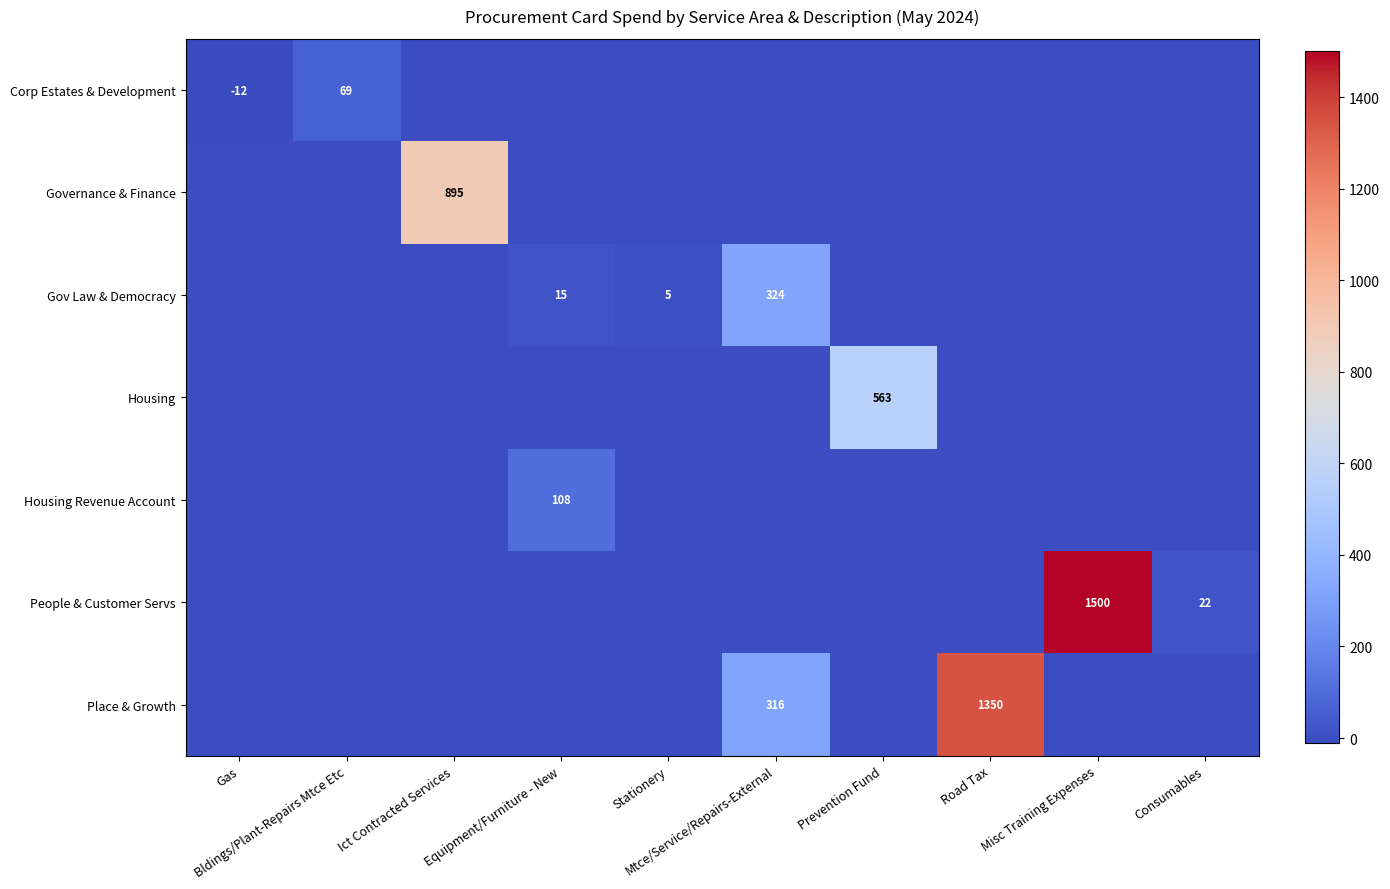

What is the difference between the maximum and minimum values in the Housing series?

563.0